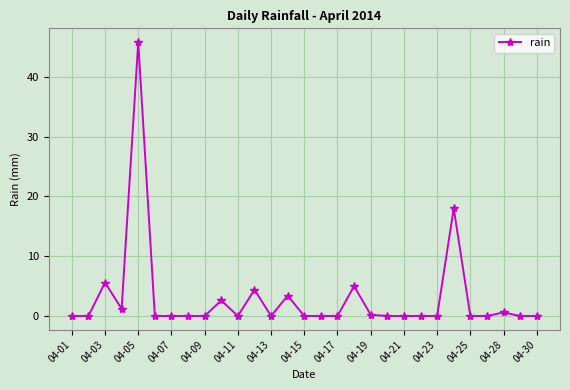

What is the value of the 18th point from the left?

5.0